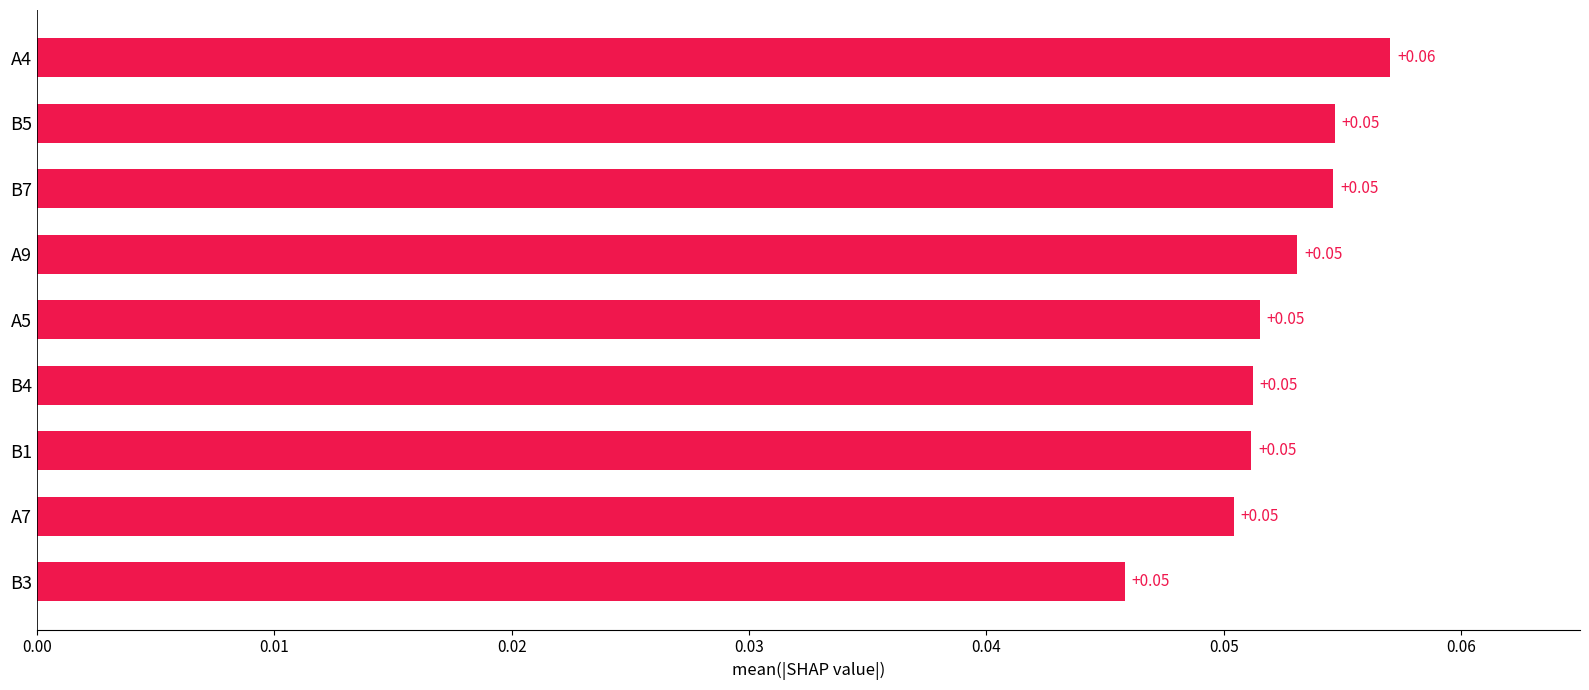

What is the sum of all values?

0.5